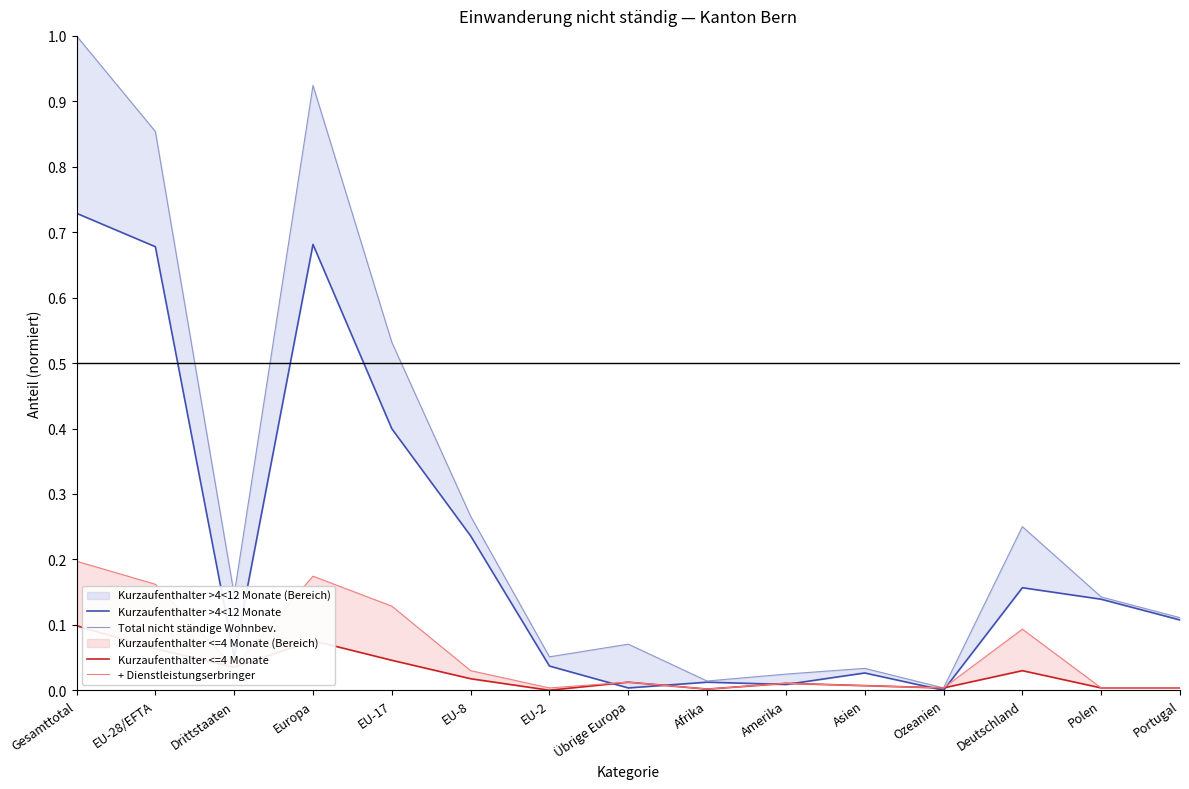

True or false: Kurzaufenthalter <=4 Monate and + Dienstleistungserbringer intersect in this chart.

False